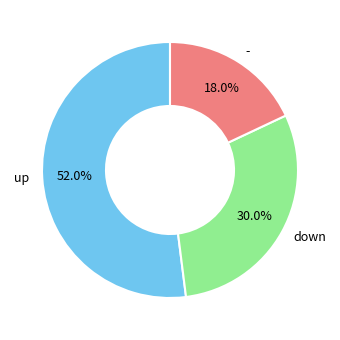

What percentage is the - slice, to the nearest percent?

18%